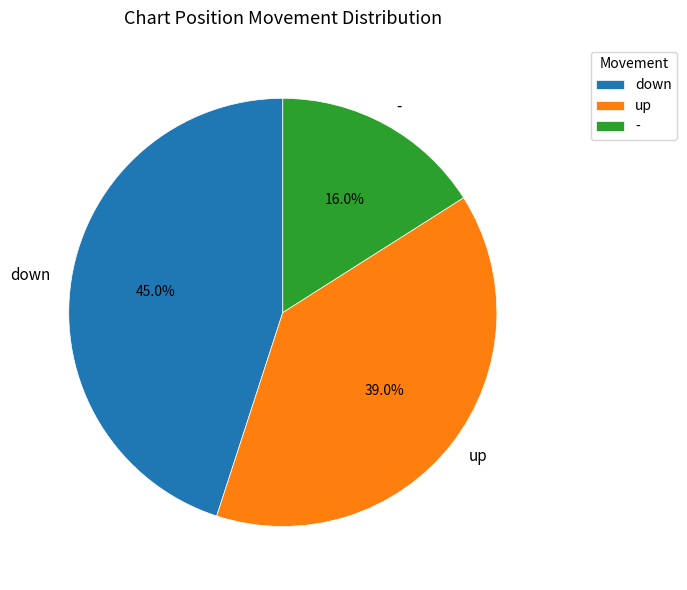

Is it true that up is 39% of the pie?

True